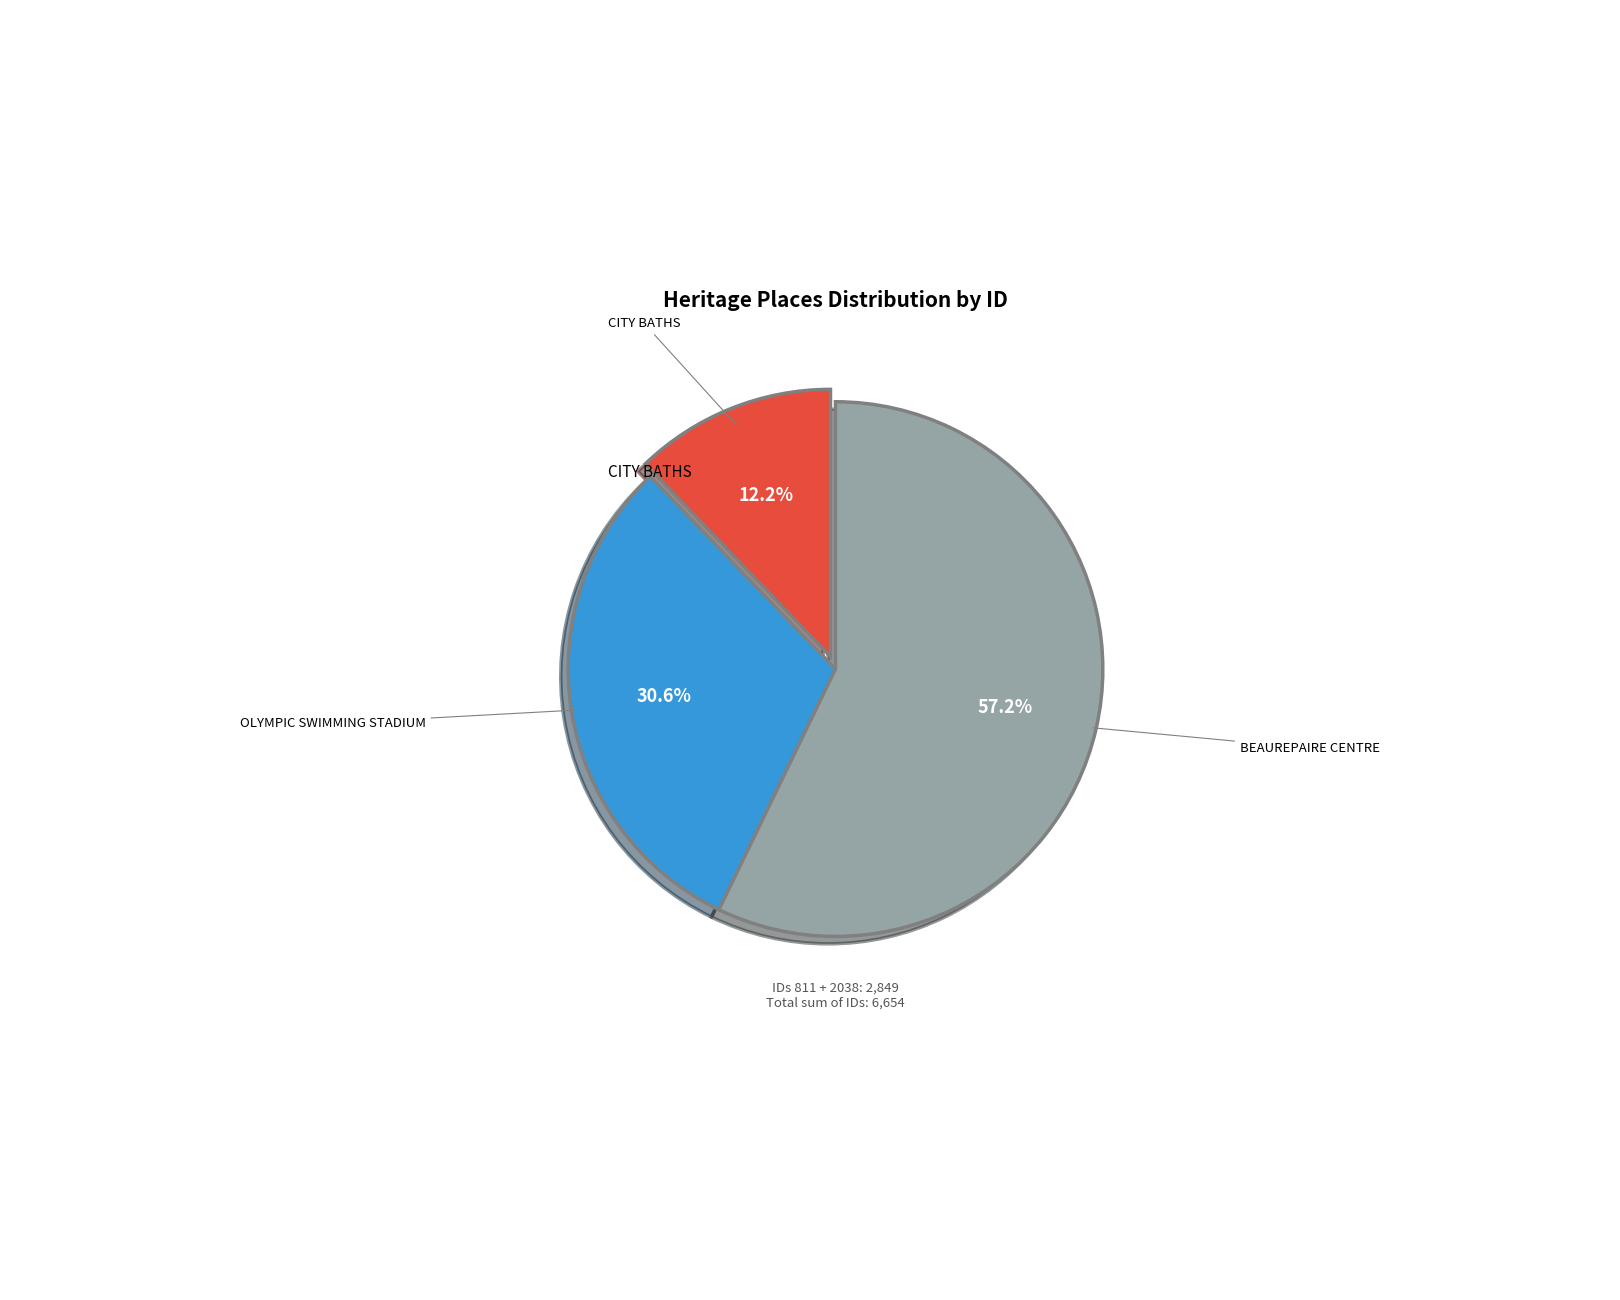

Does any single category account for the majority?

Yes